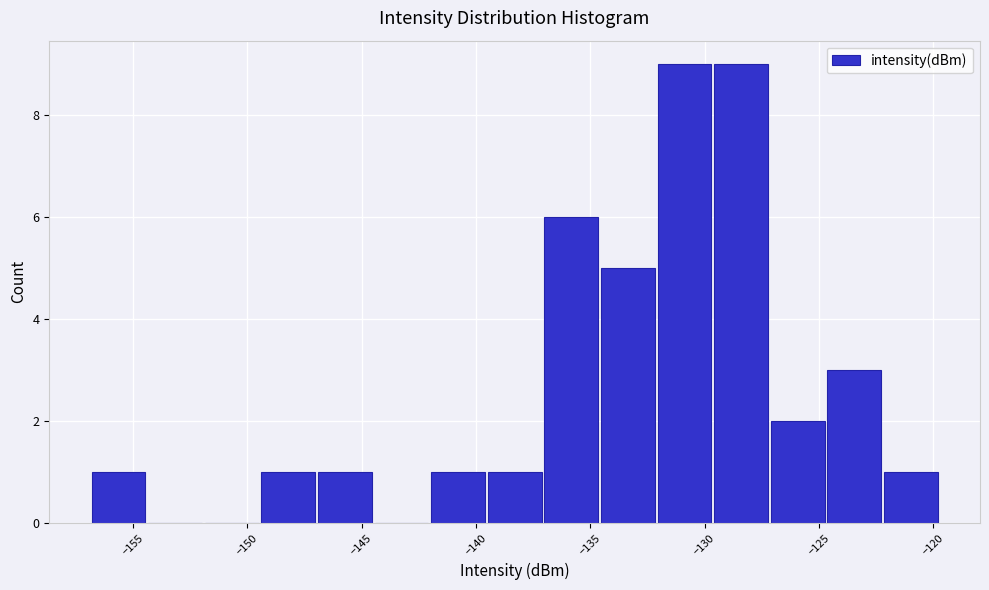

What is the height of the bar covering -149.5 to -147.0 on the x-axis? Neither the bar edges nor the heights are printed on the chart, so give them approximately, as read against the axes.

1